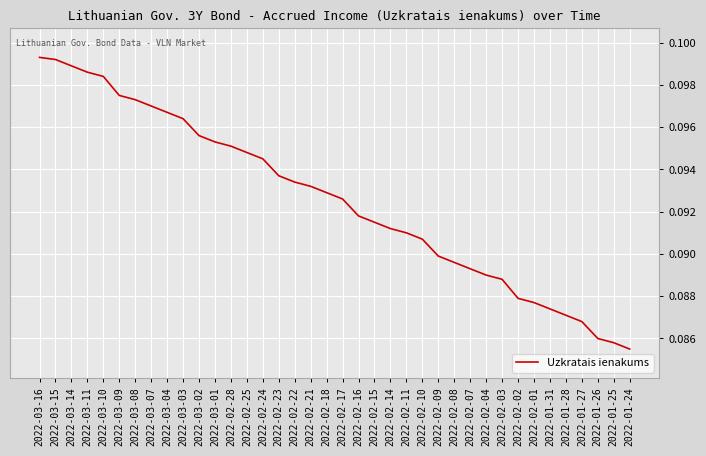

What position from the right is 2022-02-16?

18